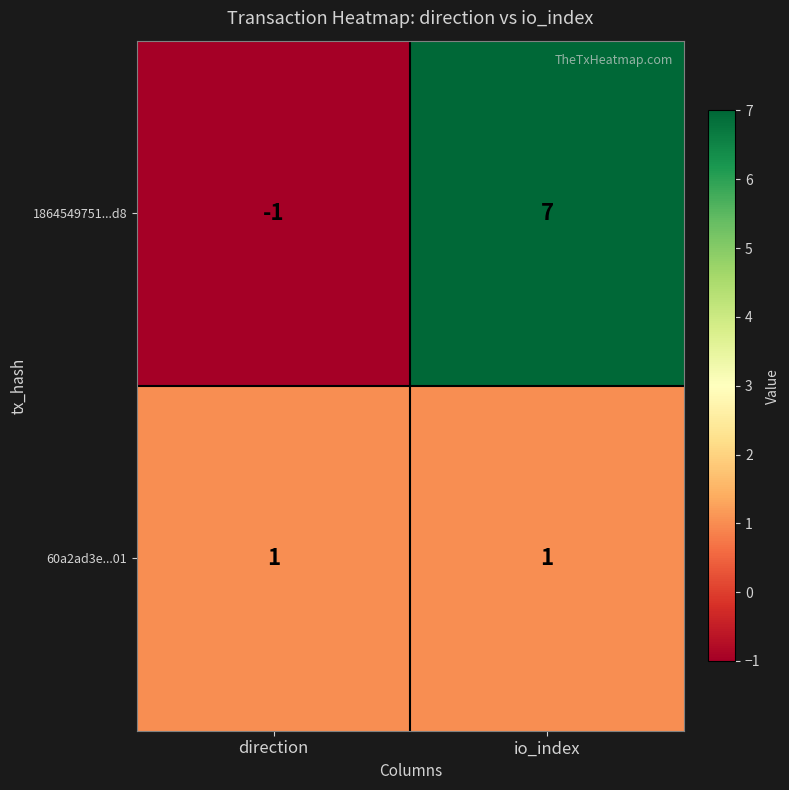

Reading right to left, list all the values displayed in this chart.

1864549751...d8: io_index=7	direction=-1
60a2ad3e...01: io_index=1	direction=1